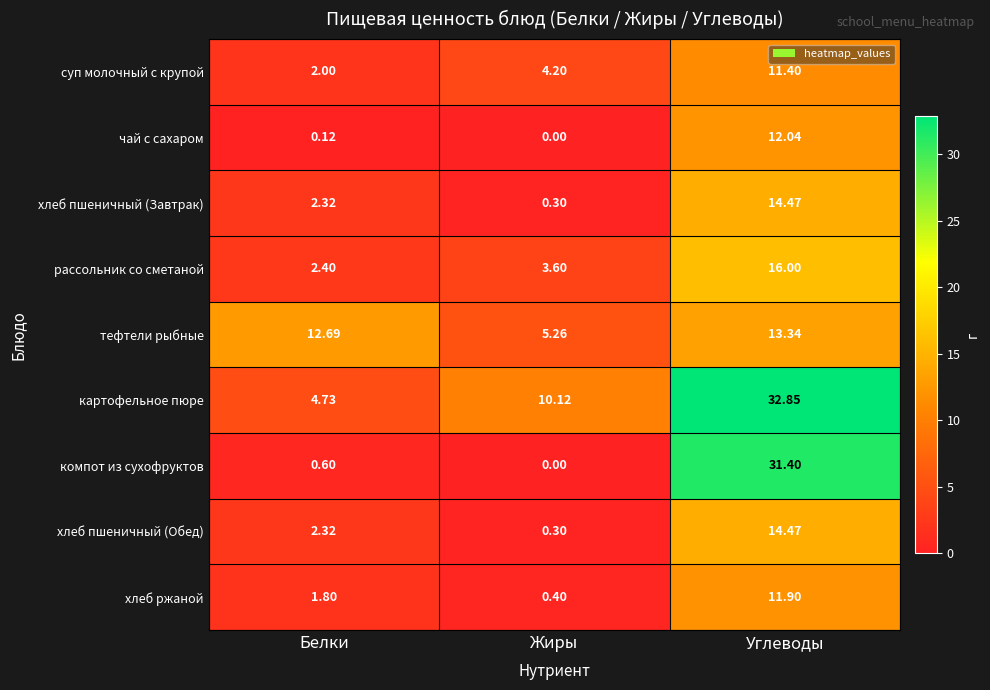

Which series has the largest range (max minus min)?

компот из сухофруктов